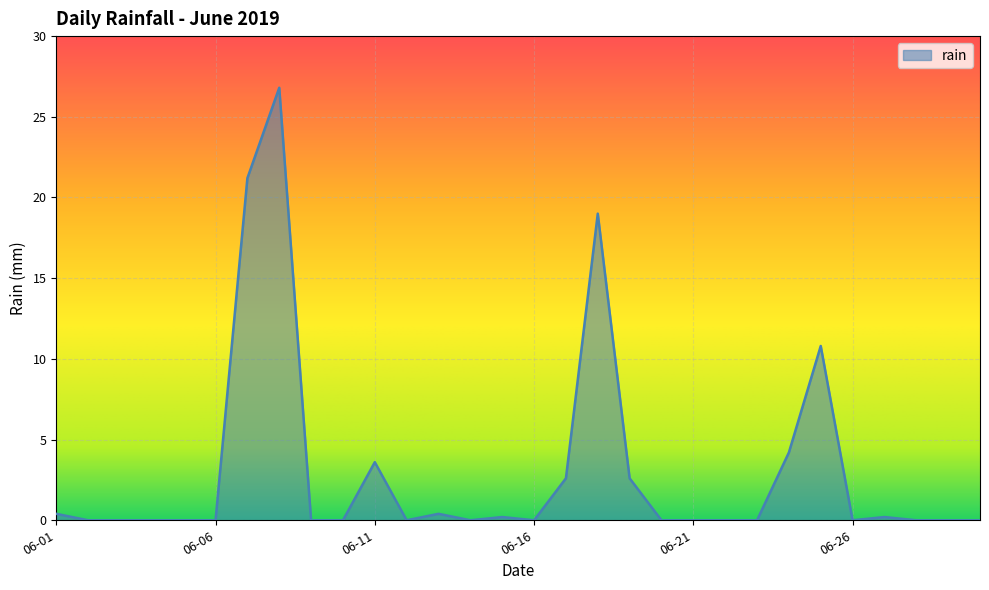

What is the greatest value displayed?

26.8